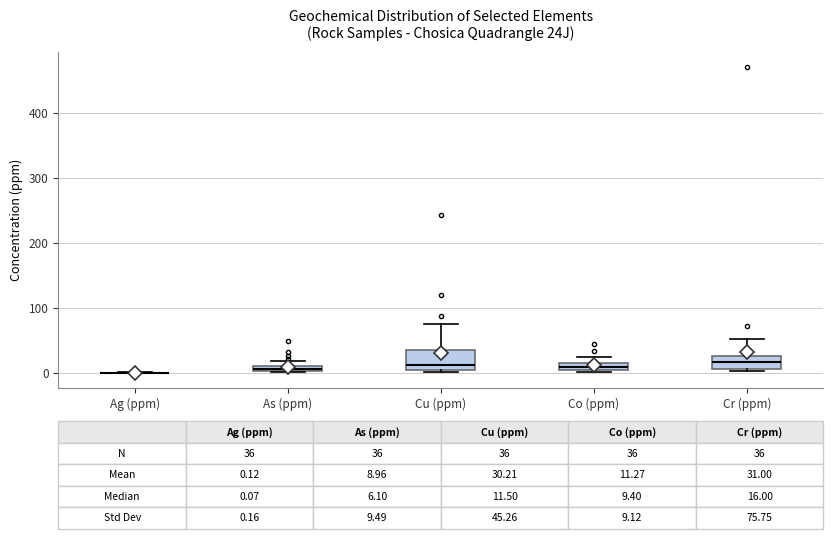

Which box is the tallest, from its lower edge to its upper edge?

Cu (ppm)